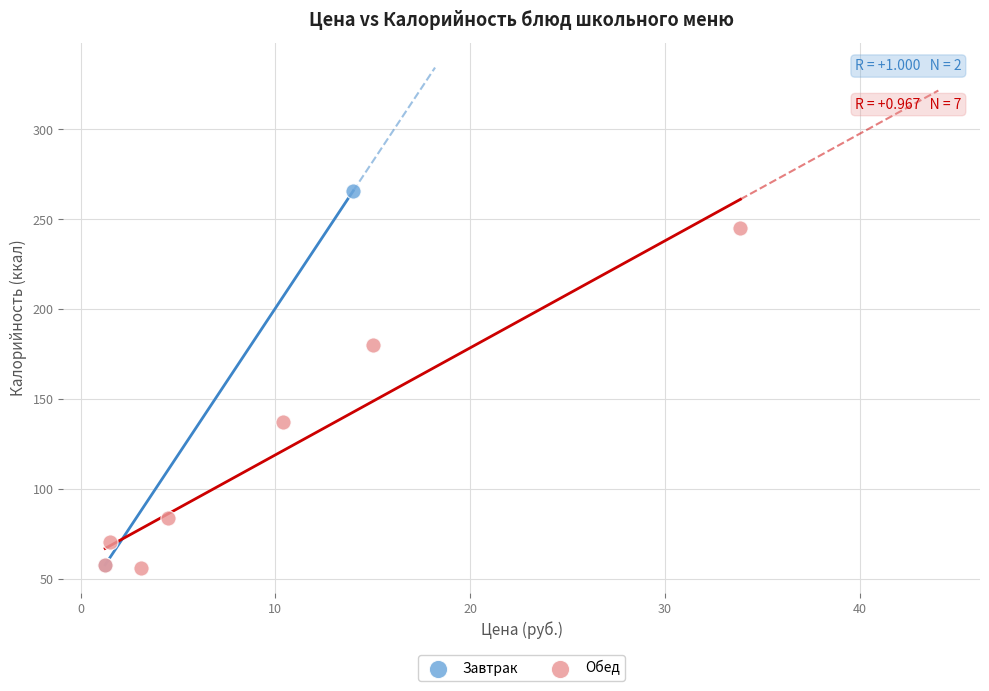

What are all the series names shown in the legend?

Завтрак, Обед